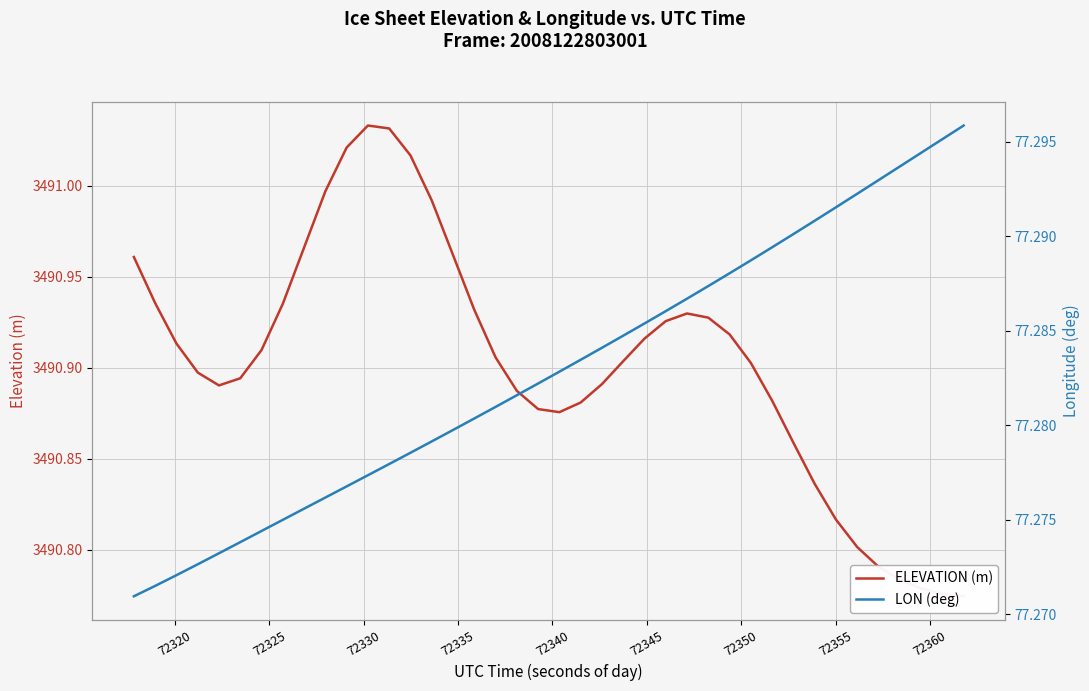

What is the highest value of the LON (deg) series?

77.3